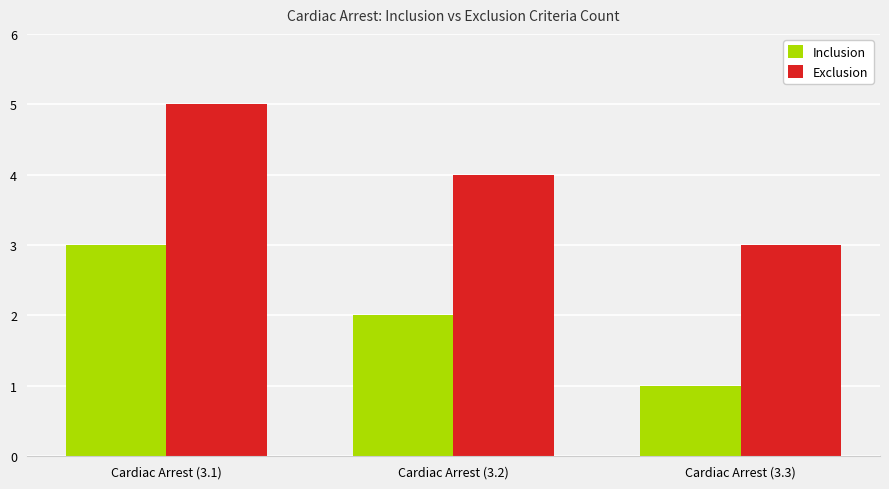

What is the spread (max minus min) of values at Cardiac Arrest (3.2)?

2